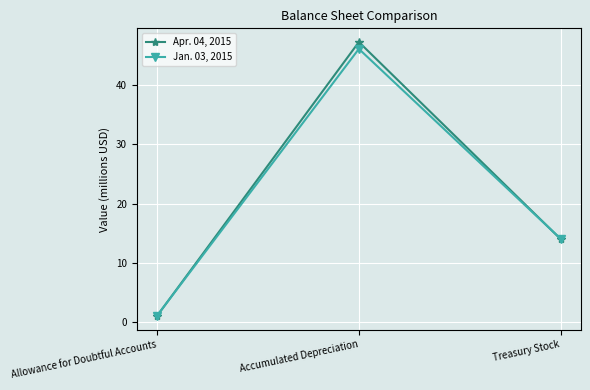

Reading left to right, transcribe all the data shown in this chart.

Apr. 04, 2015: Allowance for Doubtful Accounts=1.1	Accumulated Depreciation=47.2	Treasury Stock=14.0
Jan. 03, 2015: Allowance for Doubtful Accounts=1.1	Accumulated Depreciation=46.0	Treasury Stock=14.1